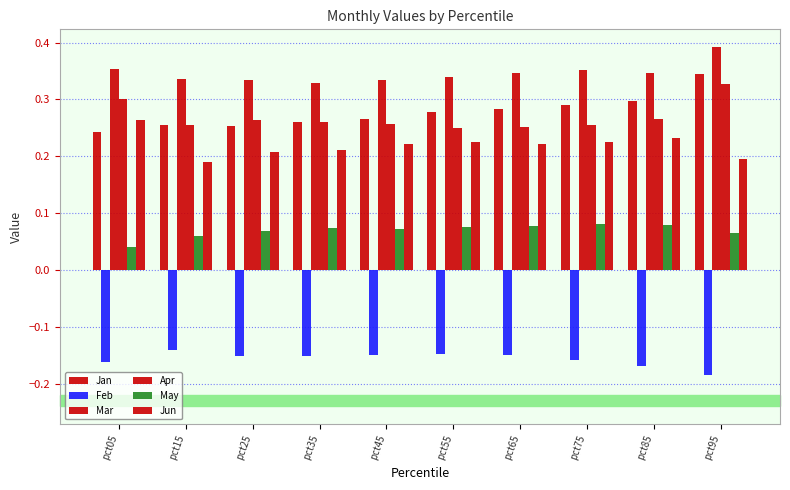

At pct25, list the series in order from largest to smallest.

Mar, Apr, Jan, Jun, May, Feb